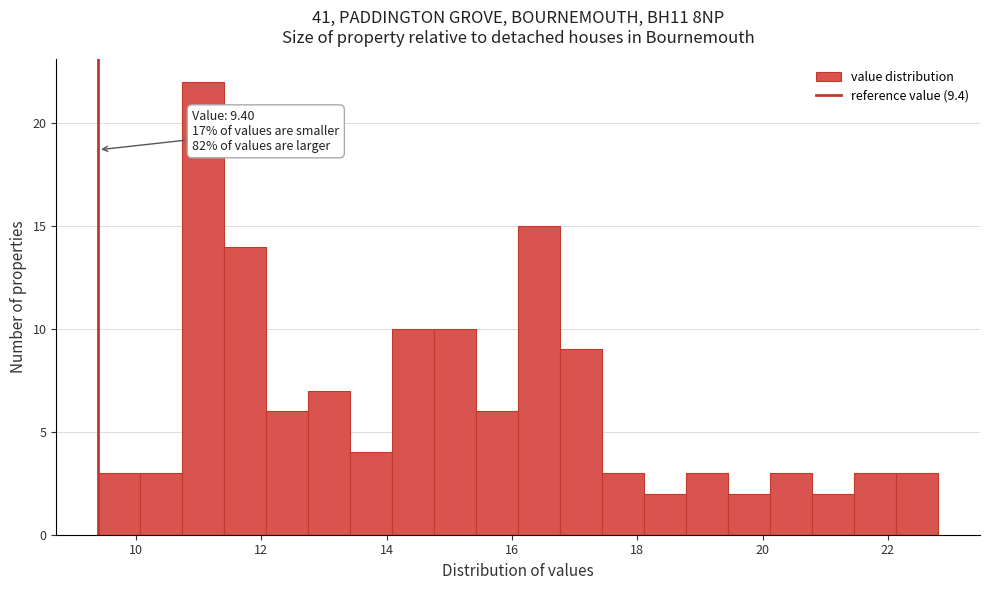

Read against the x-axis, roughly where is the centre of the tallest bar?

11.0